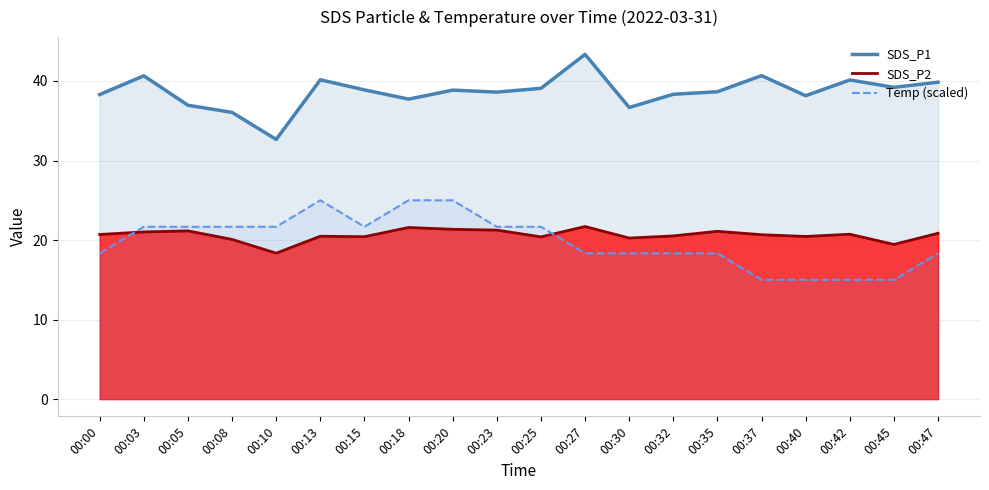

Which category has the lowest value in the SDS_P1 series?

00:10